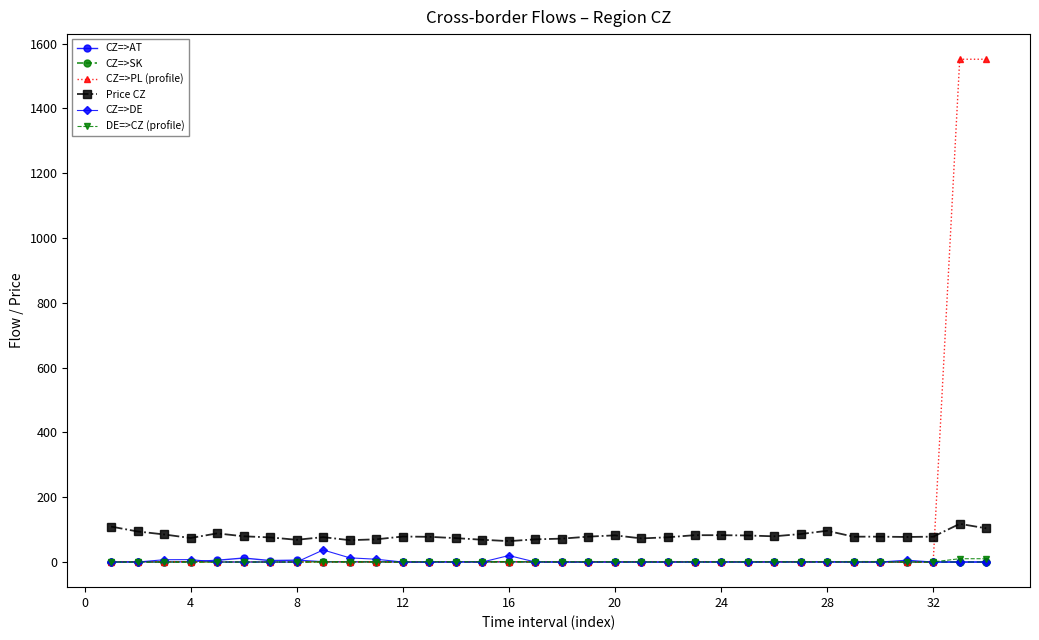

Which series has the widest spread of values?

CZ=>PL (profile)